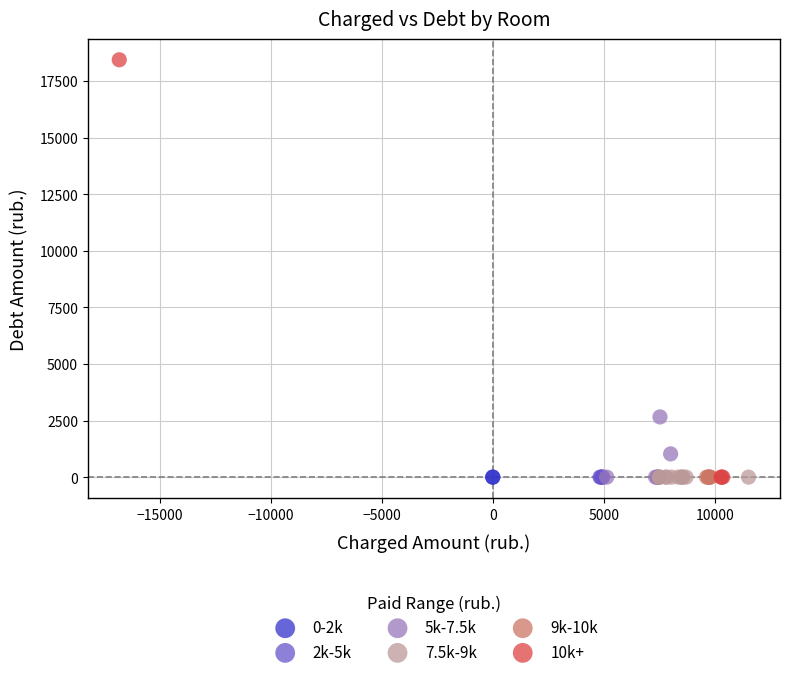

What are all the series names shown in the legend?

0-2k, 2k-5k, 5k-7.5k, 7.5k-9k, 9k-10k, 10k+